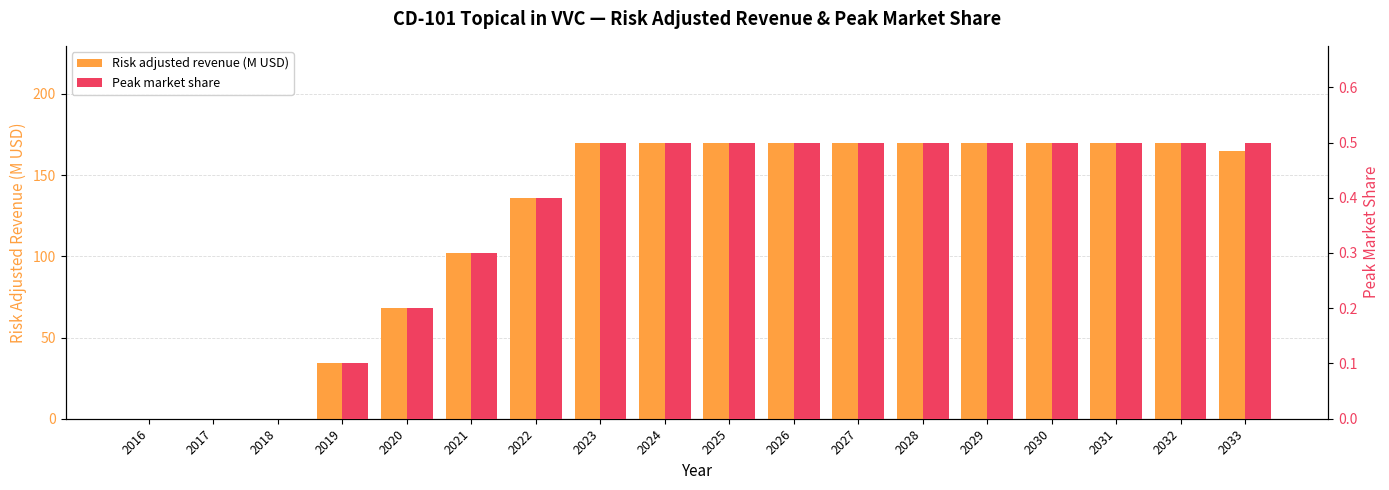

Does the chart contain any negative values?

No